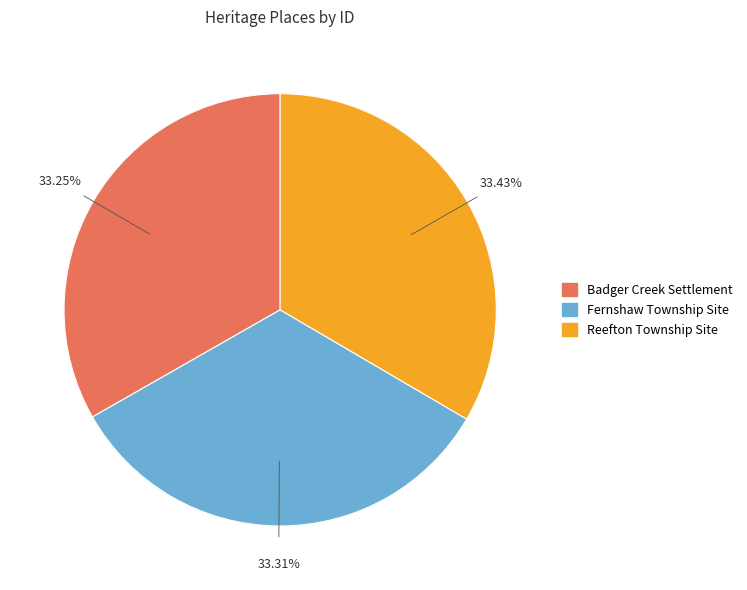

The Reefton Township Site slice represents 33% of the pie. True or false?

True